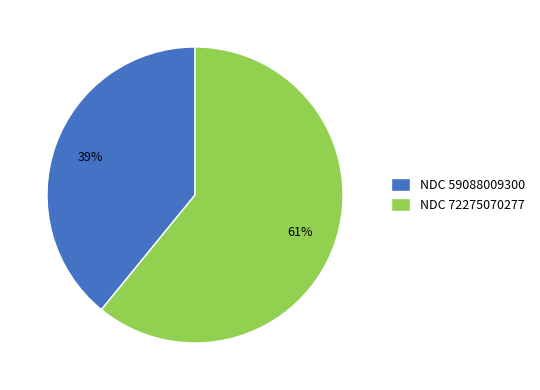

Which category has the smallest portion of the pie?

NDC 59088009300